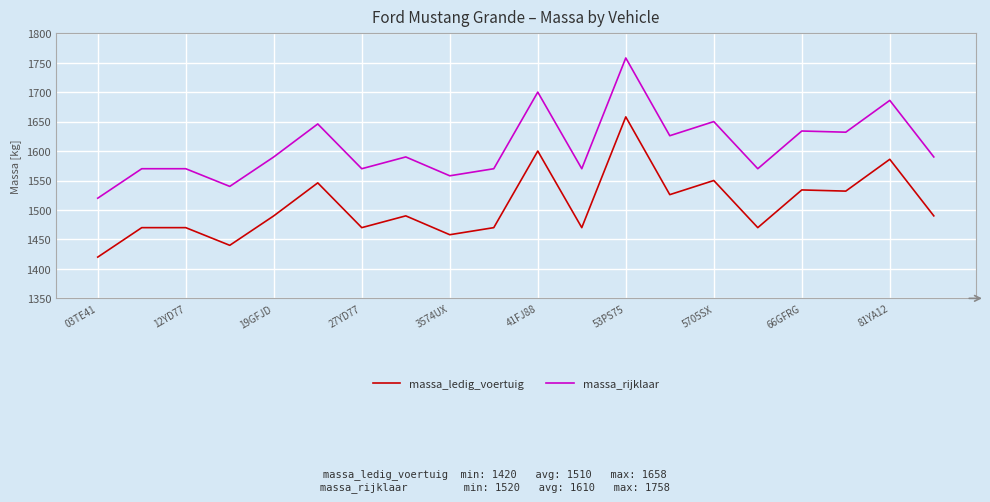

True or false: massa_rijklaar and massa_ledig_voertuig cross at least once.

False